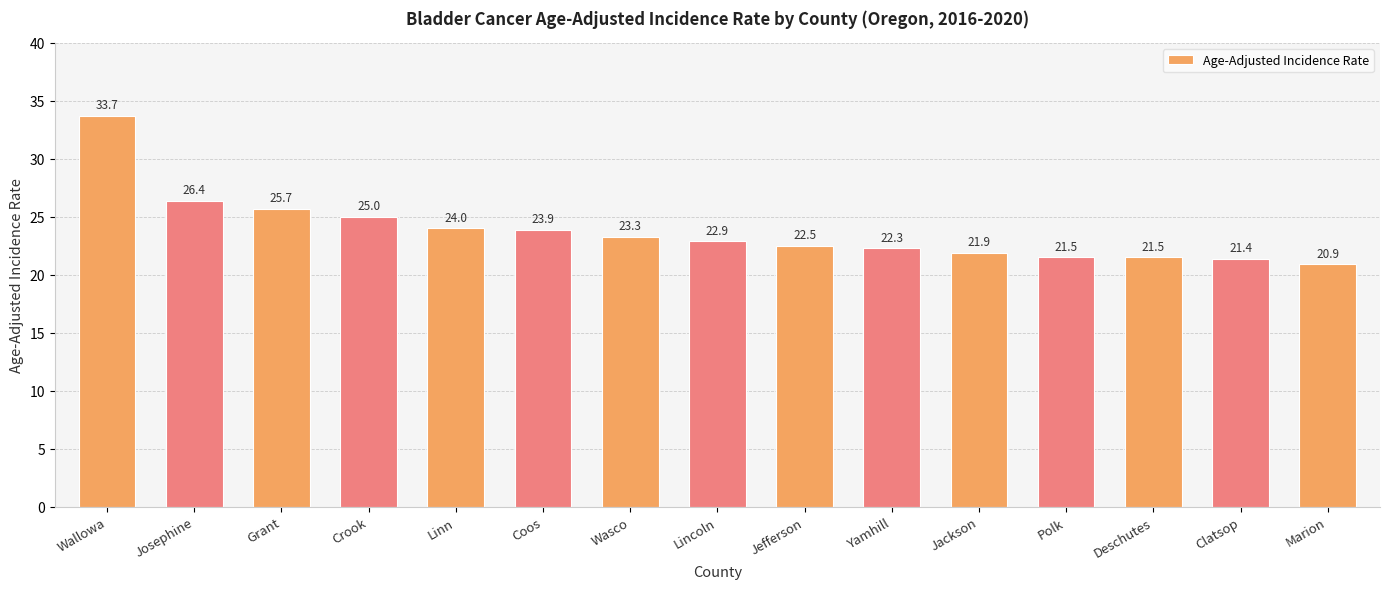

At which category does the chart reach its peak across all series?

Wallowa